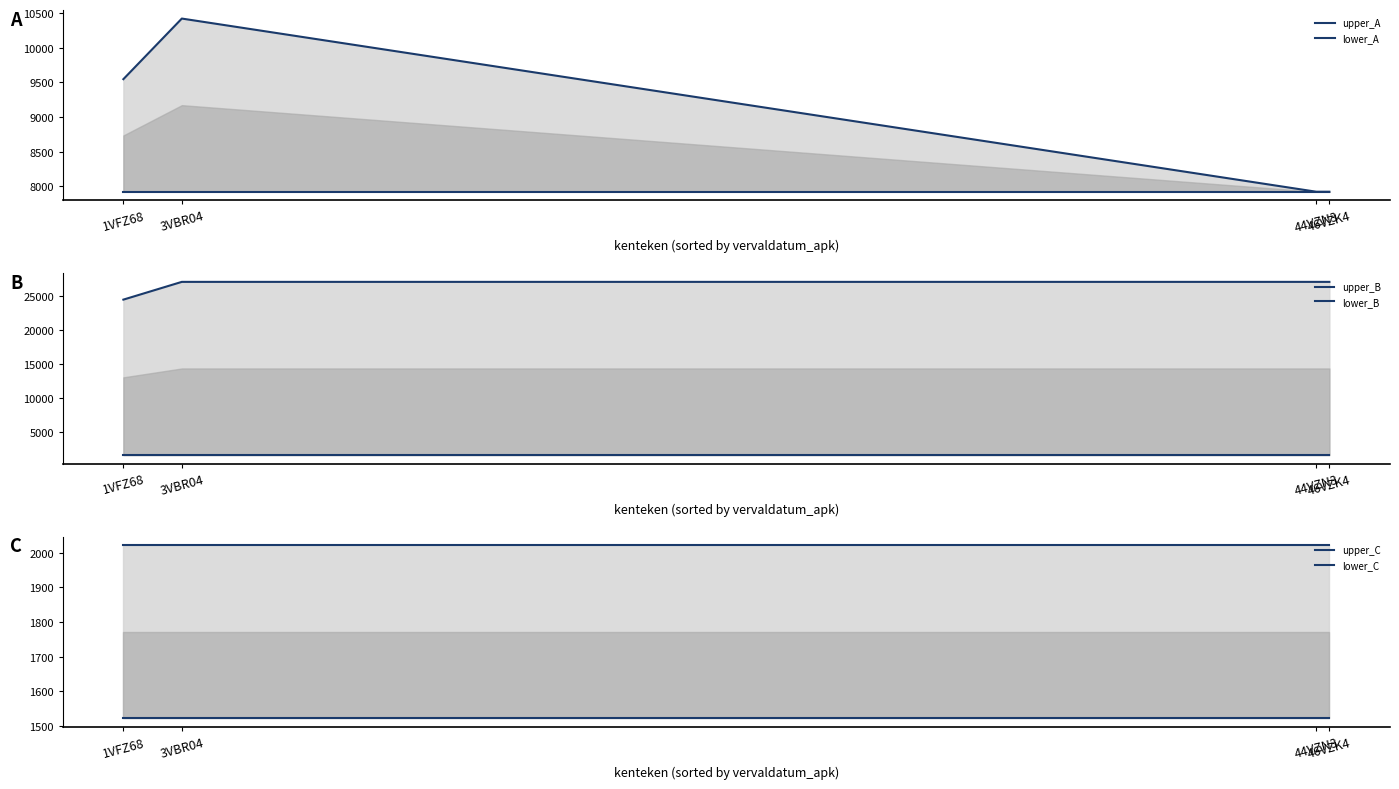

What are all the series names shown in the legend?

upper_A, lower_A, upper_B, lower_B, upper_C, lower_C